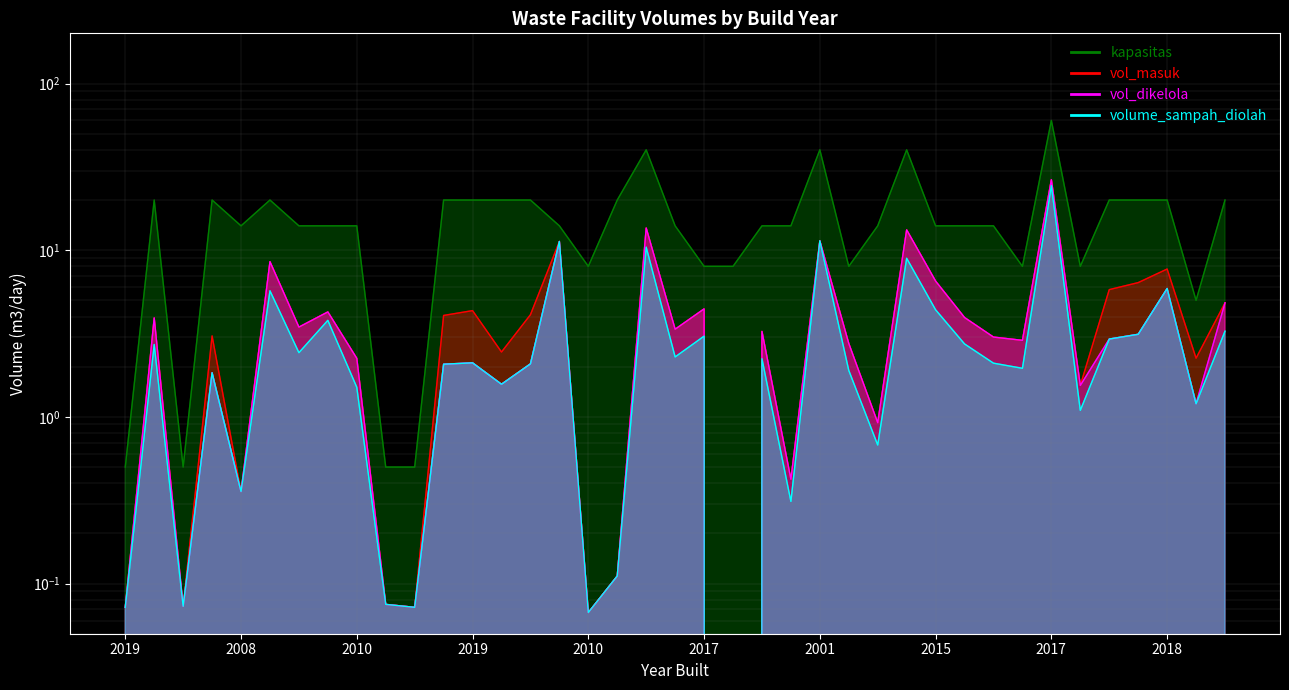

What is the difference between the vol_masuk values at 2018 and 2019?

0.9